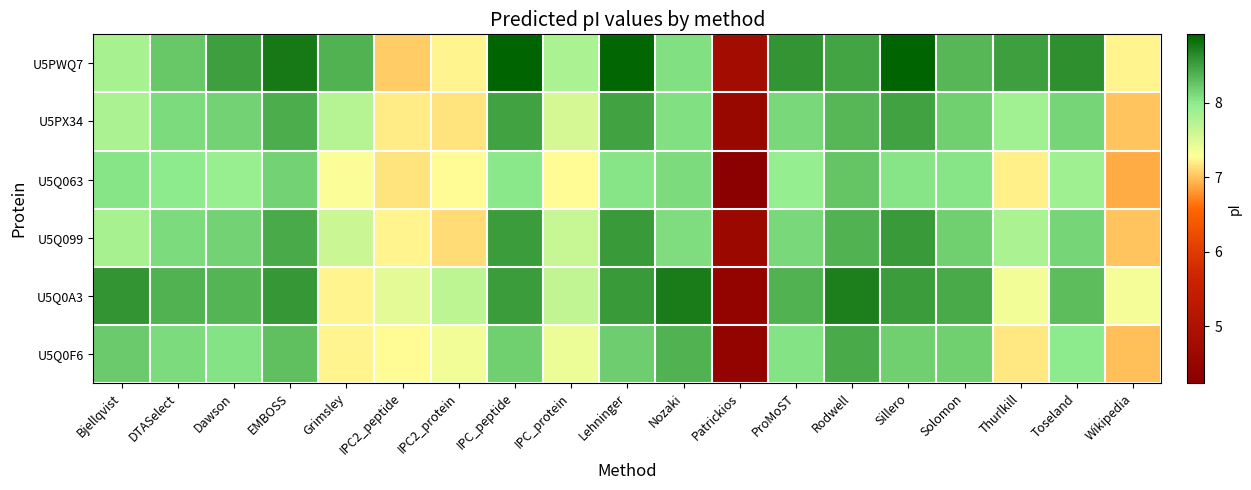

Which series has the largest total across all categories?

U5PWQ7